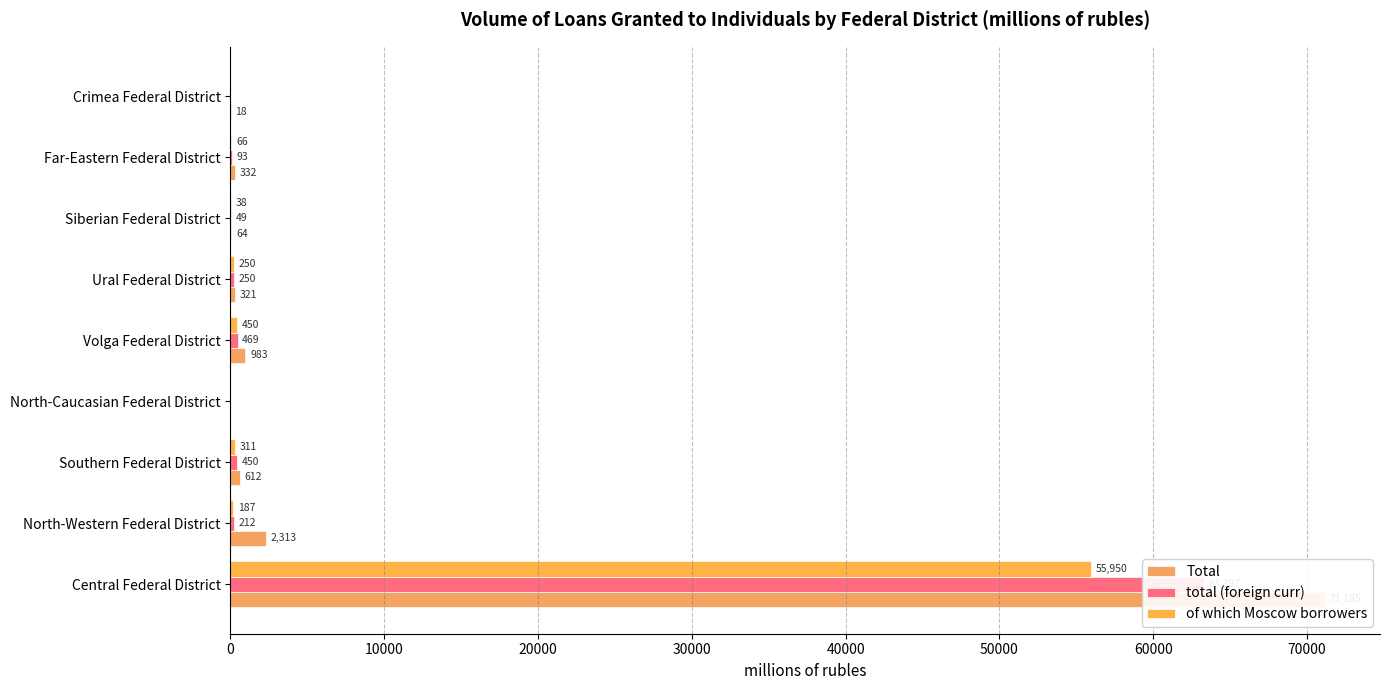

Between Ural Federal District and Far-Eastern Federal District, which series saw the biggest shift?

of which Moscow borrowers